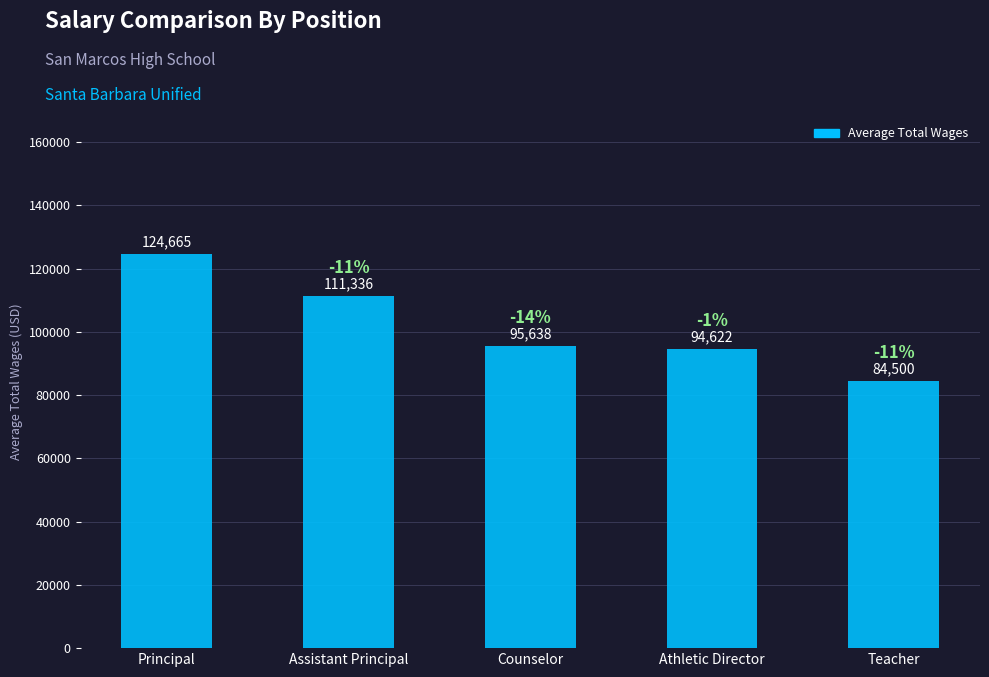

Reading right to left, extract all data points from this chart.

84500	94622	95638	111336	124665